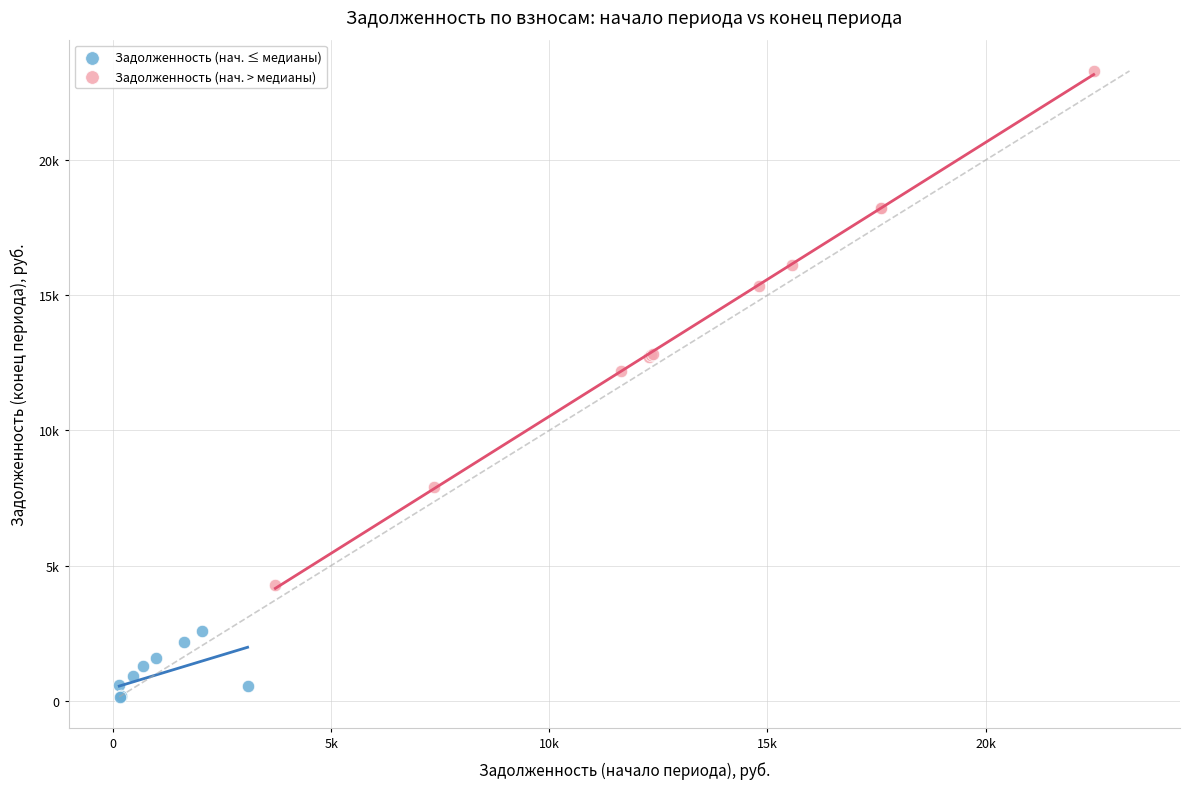

What are all the series names shown in the legend?

Задолженность (нач. ≤ медианы), Задолженность (нач. > медианы)